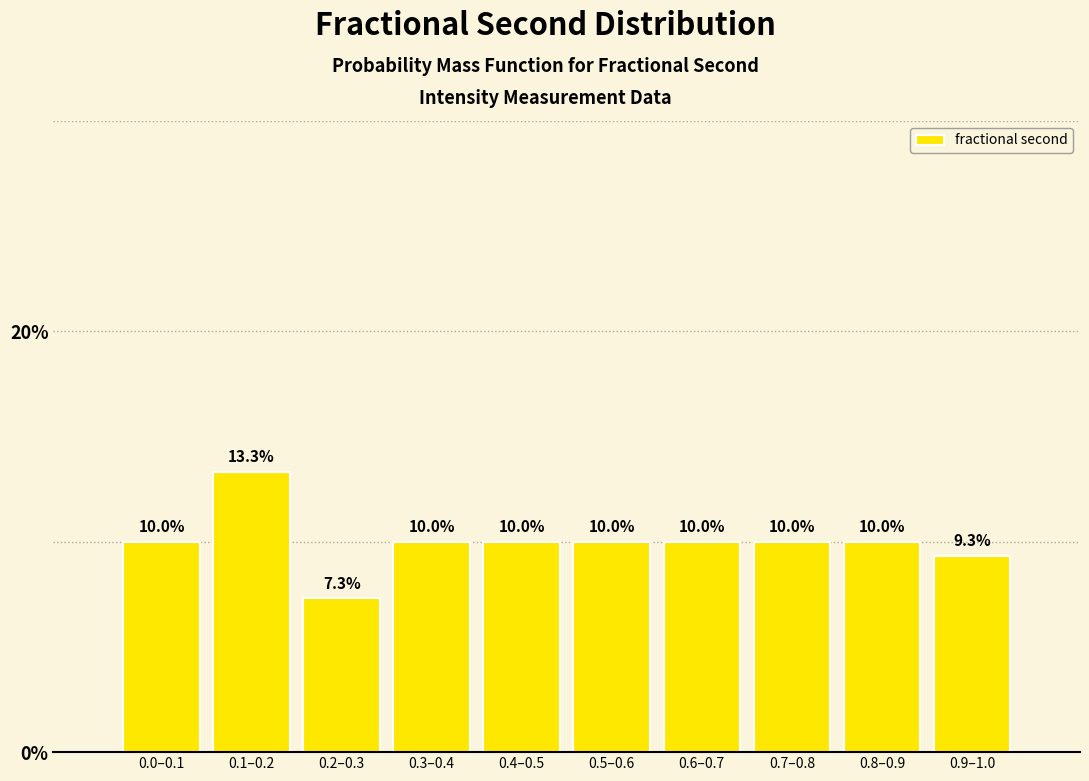

Reading left to right, extract all data points from this chart.

10.0	13.3	7.3	10.0	10.0	10.0	10.0	10.0	10.0	9.3